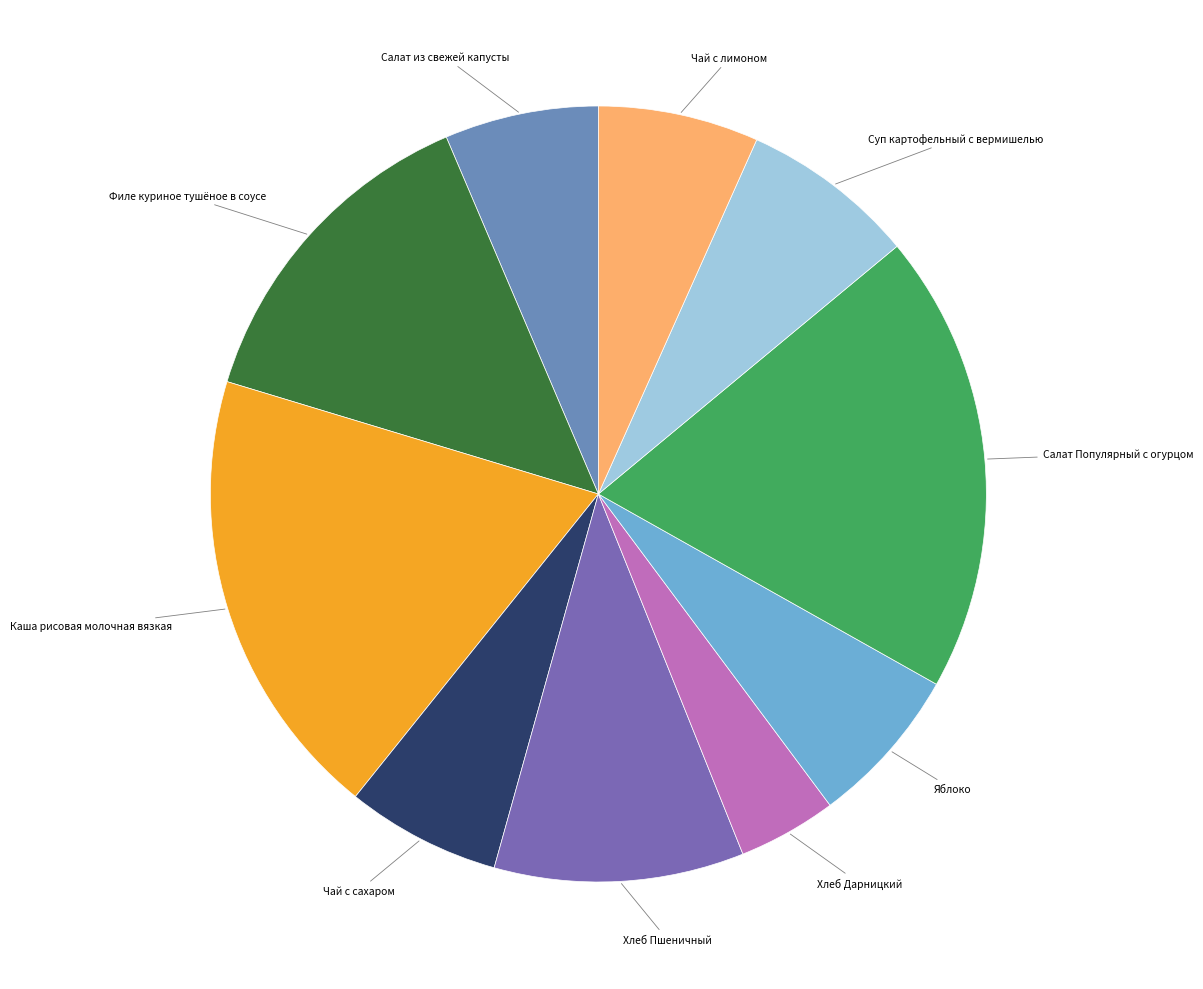

Does Салат Популярный с огурцом represent more than half of the total?

No